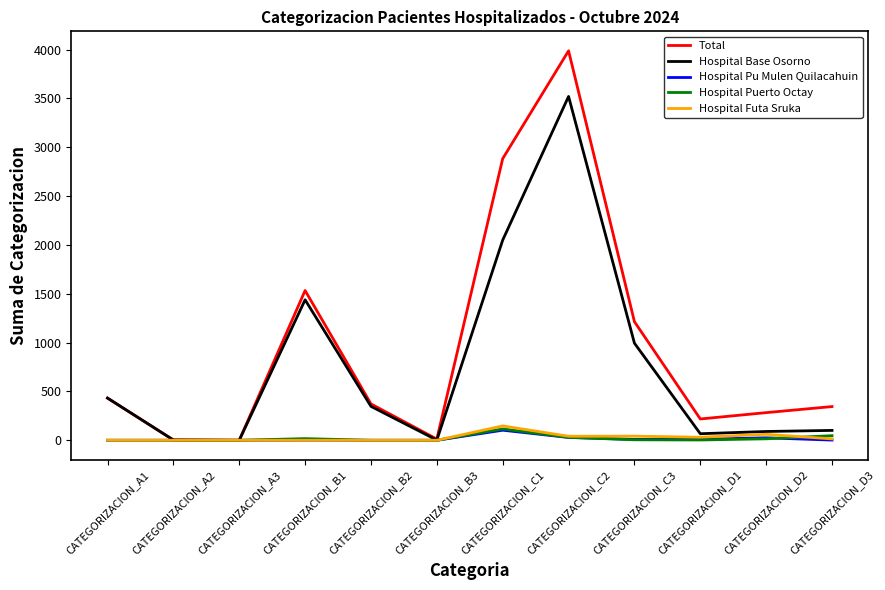

True or false: Hospital Base Osorno has a value of 819 at CATEGORIZACION_B1.

False